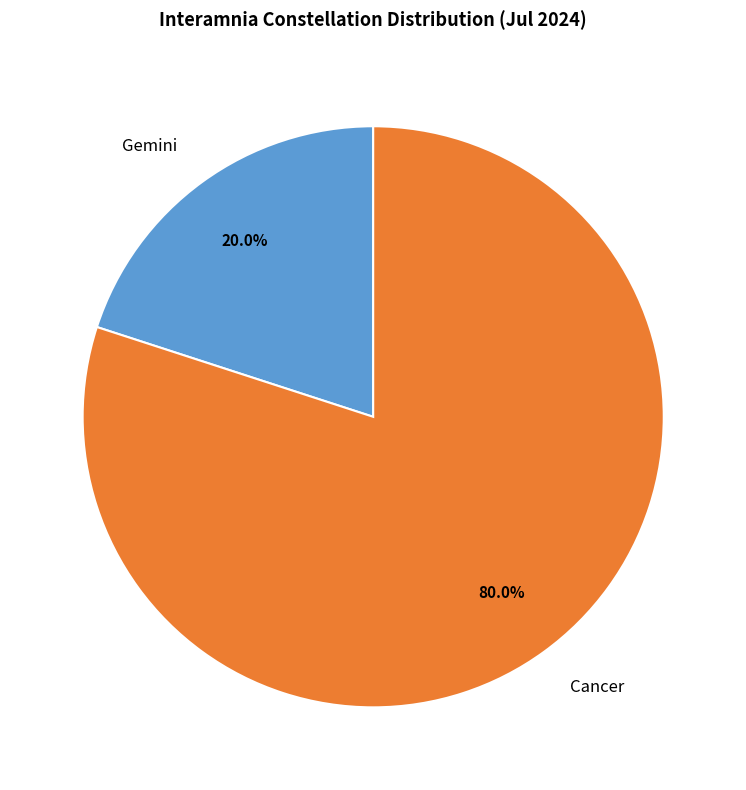

Rank the categories by value from lowest to highest.

Gemini, Cancer